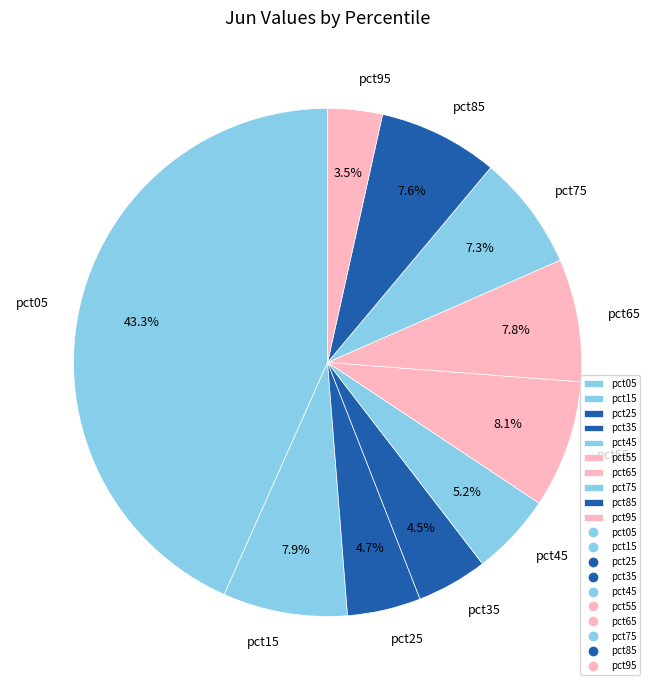

To the nearest percent, what is the difference between the pct05 and pct35 slice percentages?

39%